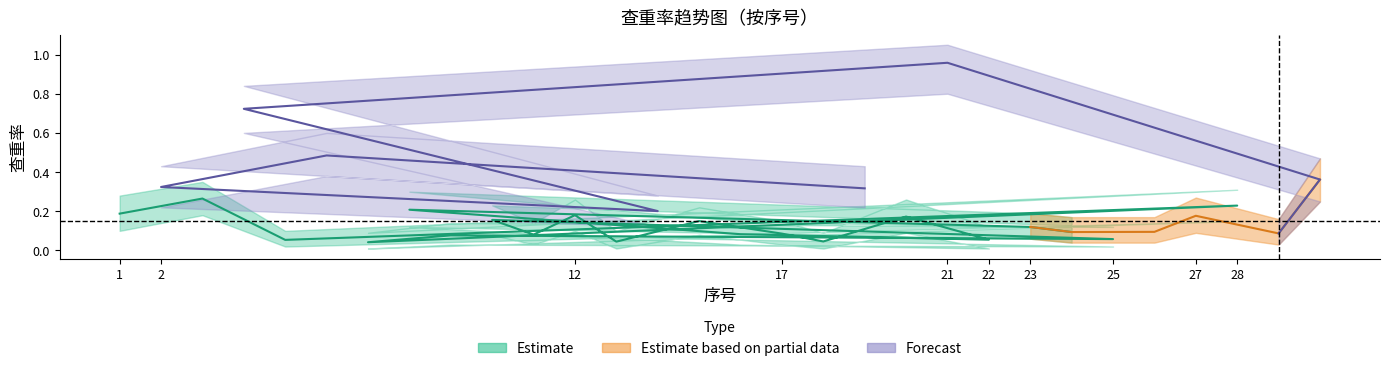

Between 10 and 18, which is larger?

10